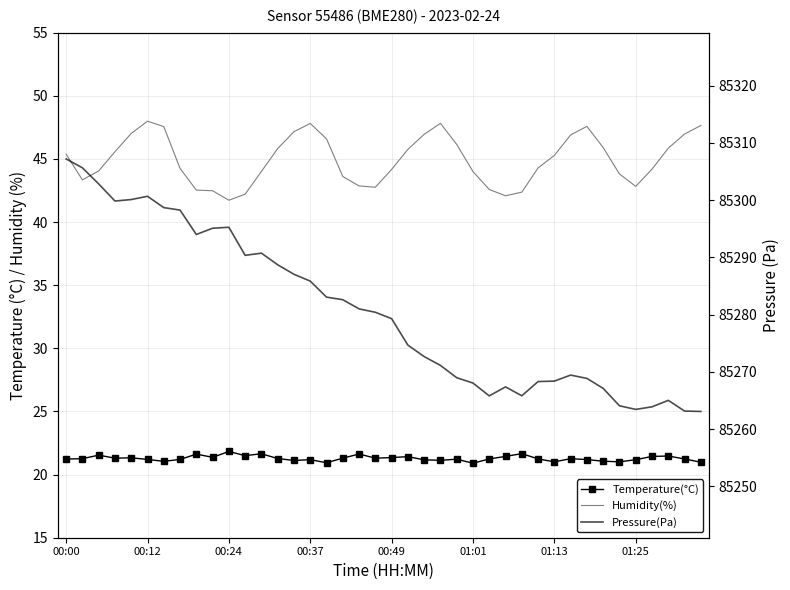

What is the difference between the highest and lowest values at 34?

85243.1